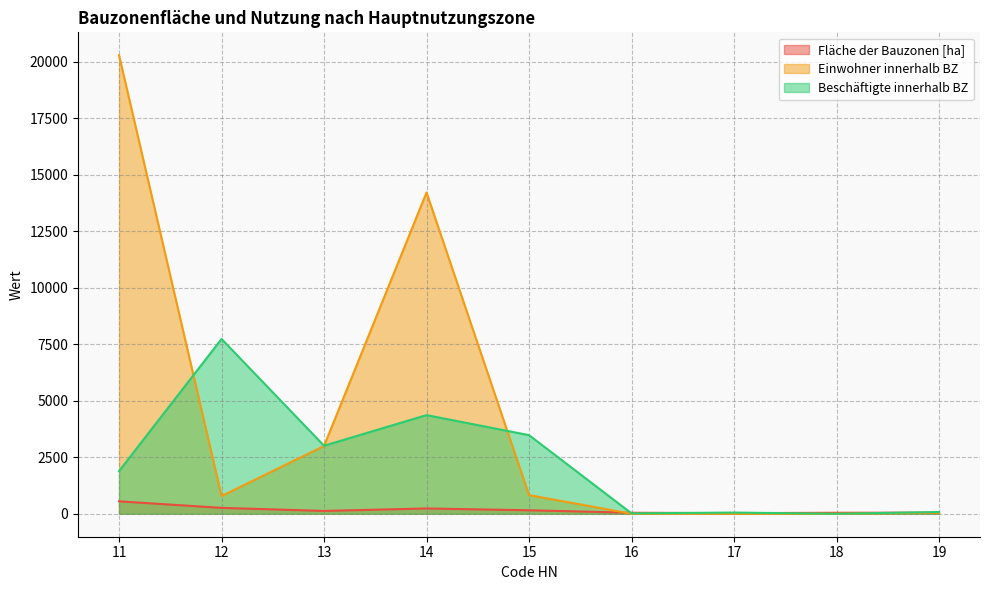

Rank the series at 19 from lowest to highest value.

Einwohner innerhalb BZ, Fläche der Bauzonen [ha], Beschäftigte innerhalb BZ